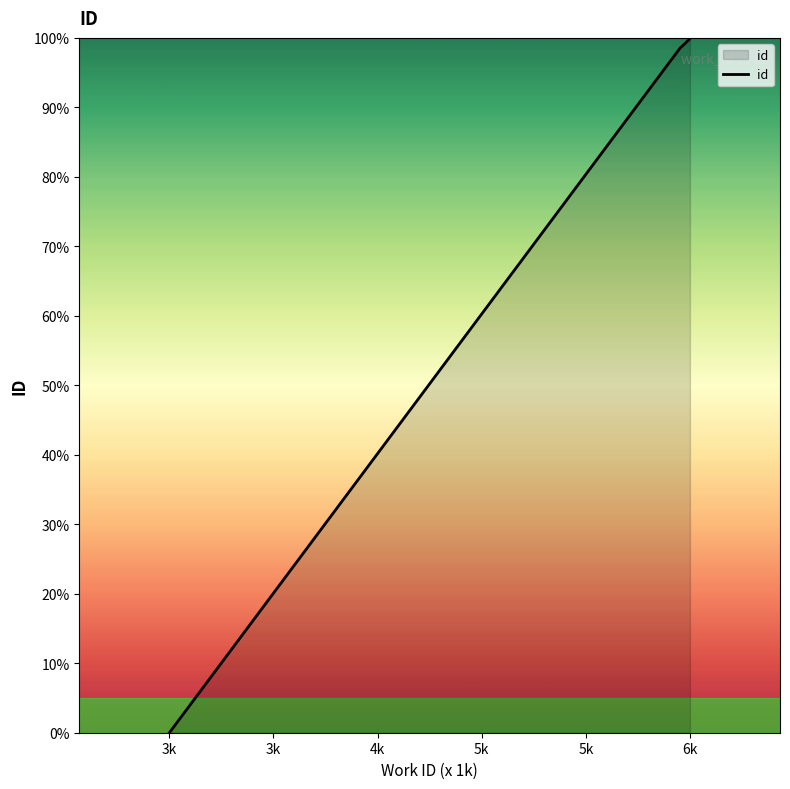

What is the greatest value displayed?

100.0